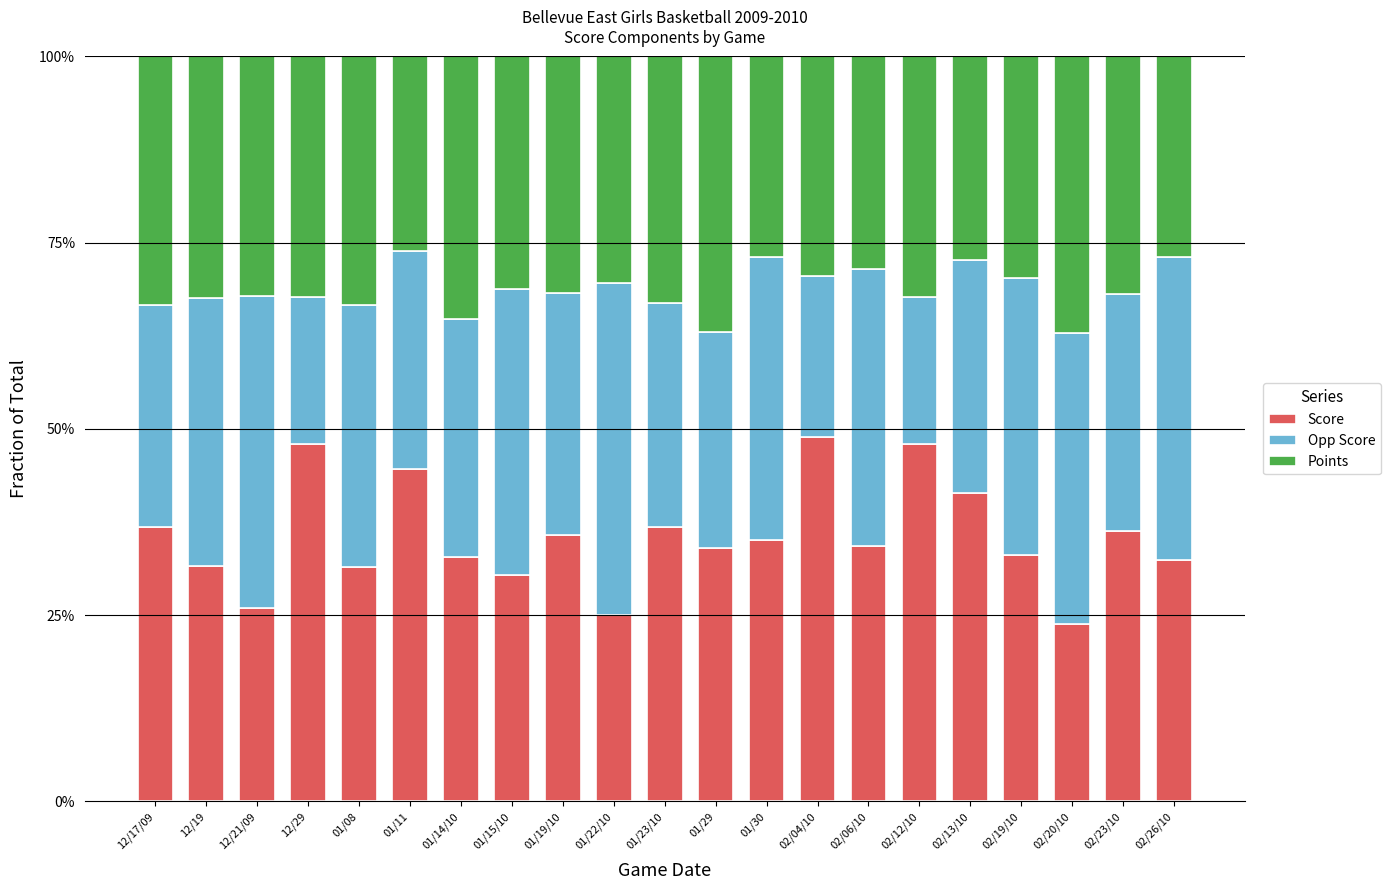

What is the difference between the second highest and minimum values in the Score series?

24.2